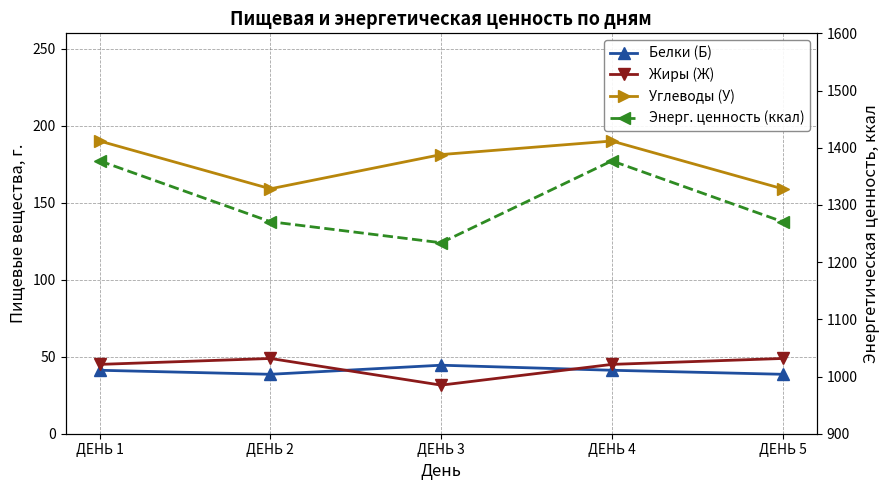

Which label corresponds to the smallest value in the chart?

ДЕНЬ 3